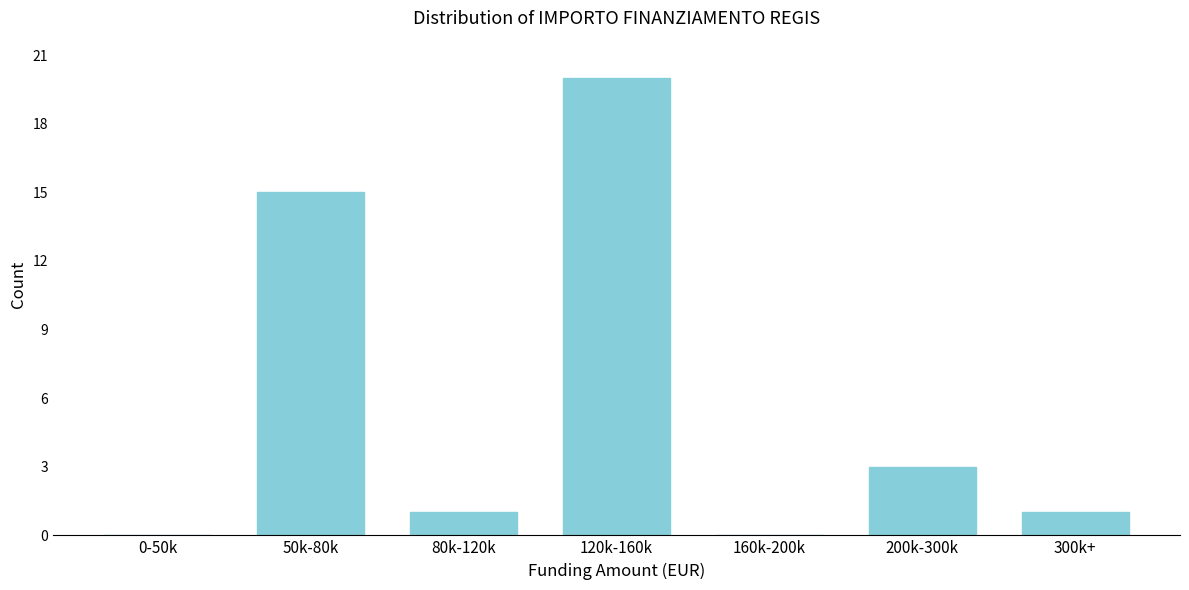

Reading left to right, what are all the values shown in this chart?

0-50k=0	50k-80k=15	80k-120k=1	120k-160k=20	160k-200k=0	200k-300k=3	300k+=1